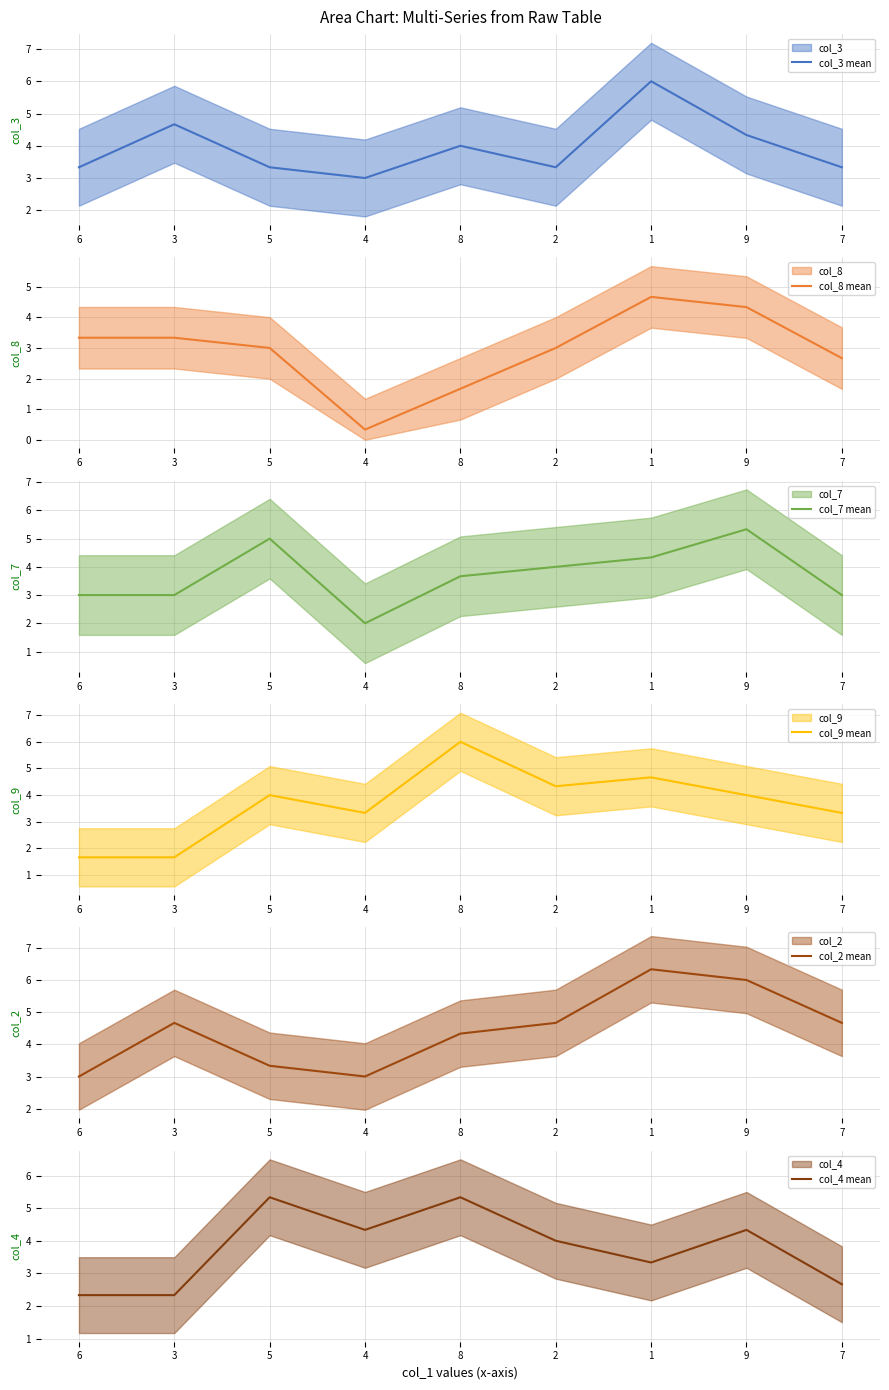

Reading right to left, list all the values displayed in this chart.

col_3 mean: 7=3.3	9=4.3	1=6.0	2=3.3	8=4.0	4=3.0	5=3.3	3=4.7	6=3.3
col_8 mean: 7=2.7	9=4.3	1=4.7	2=3.0	8=1.7	4=0.3	5=3.0	3=3.3	6=3.3
col_7 mean: 7=3.0	9=5.3	1=4.3	2=4.0	8=3.7	4=2.0	5=5.0	3=3.0	6=3.0
col_9 mean: 7=3.3	9=4.0	1=4.7	2=4.3	8=6.0	4=3.3	5=4.0	3=1.7	6=1.7
col_2 mean: 7=4.7	9=6.0	1=6.3	2=4.7	8=4.3	4=3.0	5=3.3	3=4.7	6=3.0
col_4 mean: 7=2.7	9=4.3	1=3.3	2=4.0	8=5.3	4=4.3	5=5.3	3=2.3	6=2.3